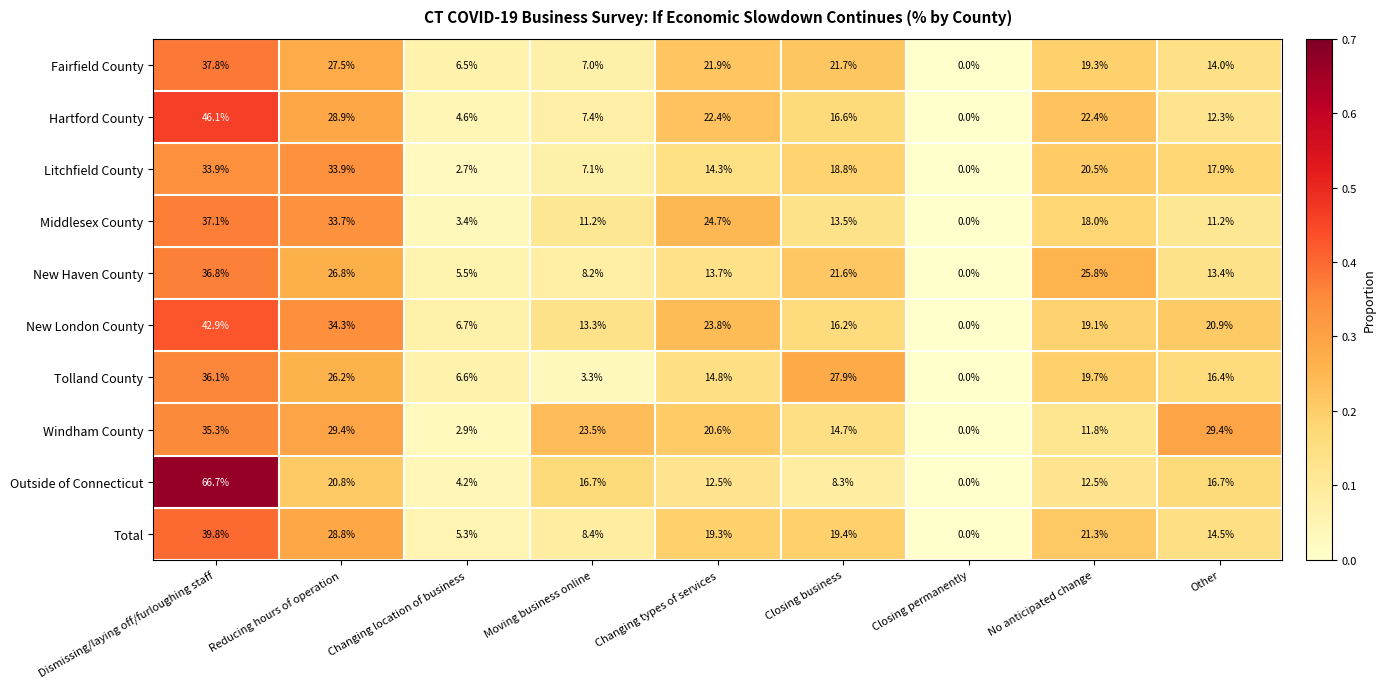

At which category is the sum across all series the highest?

Dismissing/laying off/furloughing staff